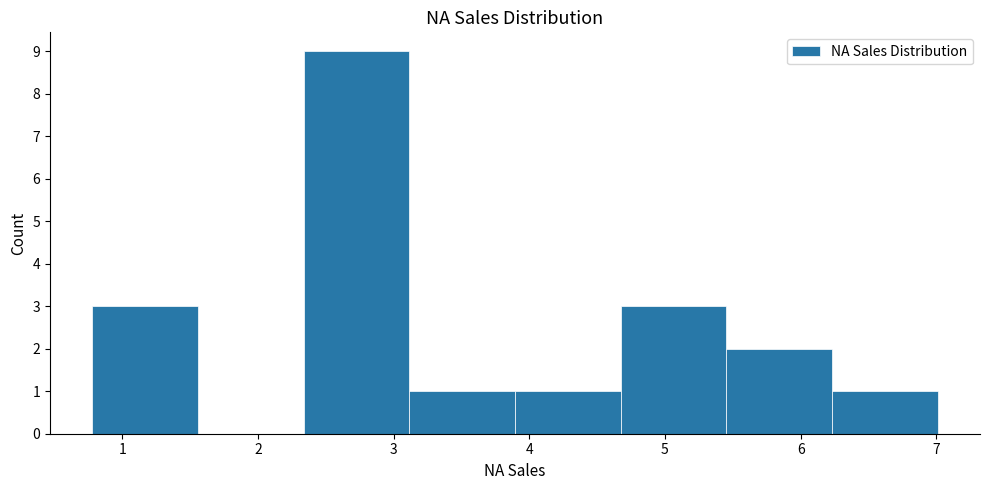

Reading left to right, list every bar in this chart as the range it spans on the x-axis followed by its height. Neither the bar edges nor the heights are printed on the chart, so give them approximately, as read against the axes.

0.8 to 1.6: 3
1.6 to 2.3: 0
2.3 to 3.1: 9
3.1 to 3.9: 1
3.9 to 4.7: 1
4.7 to 5.5: 3
5.5 to 6.2: 2
6.2 to 7.0: 1